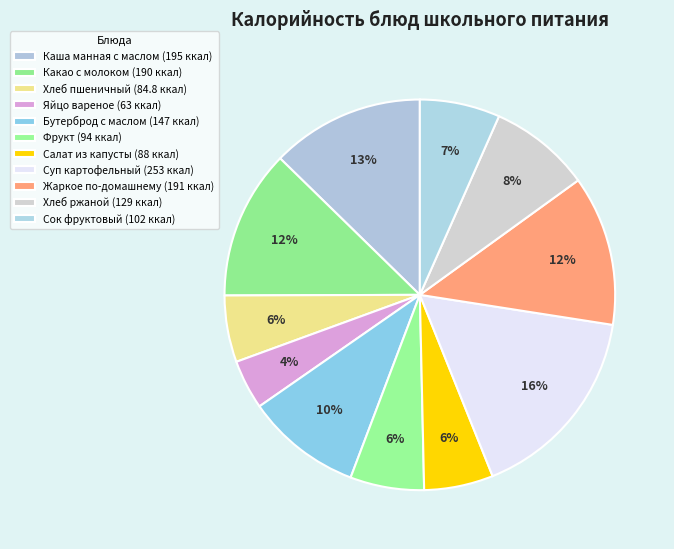

Combined, what portion of the pie is Каша манная с маслом and Суп картофельный?

29.2%